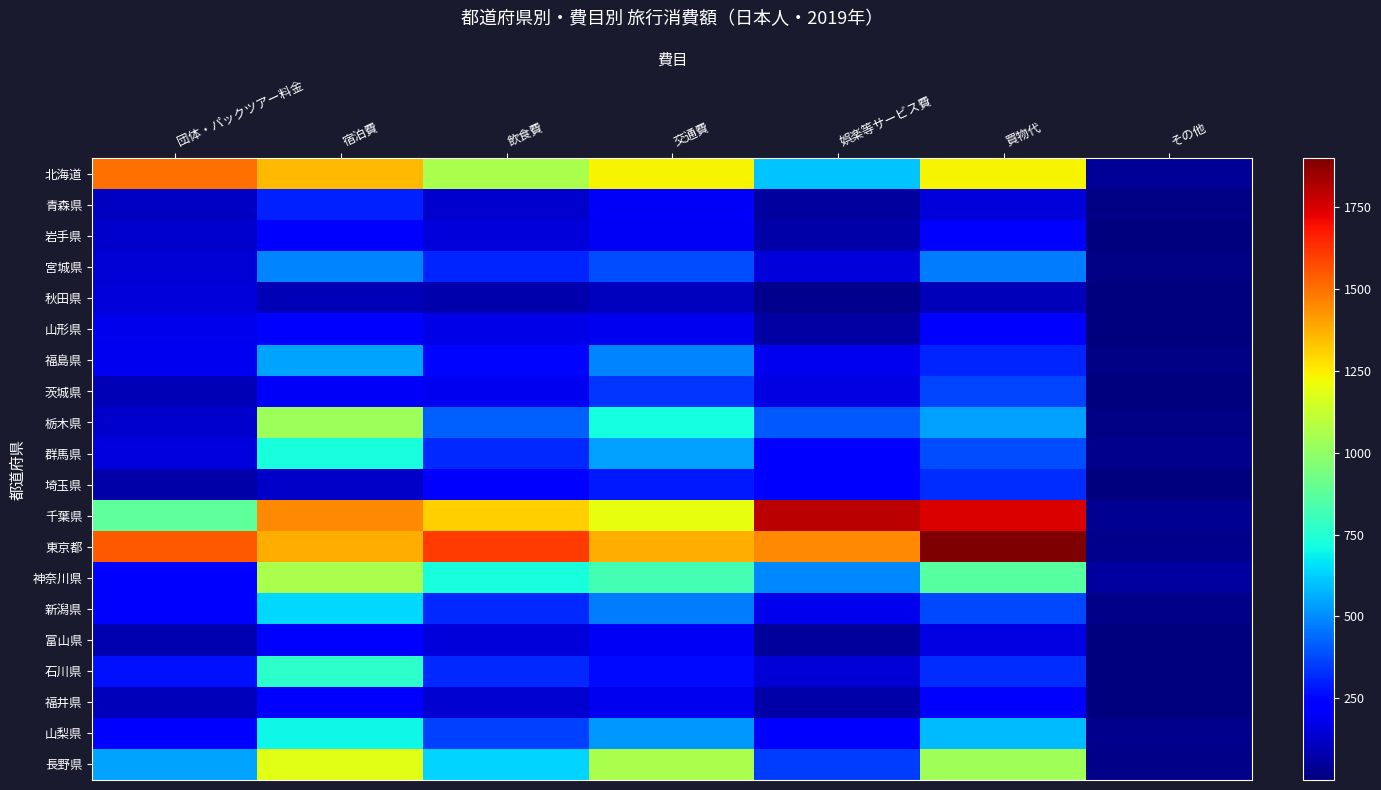

Which series has the largest total across all categories?

東京都